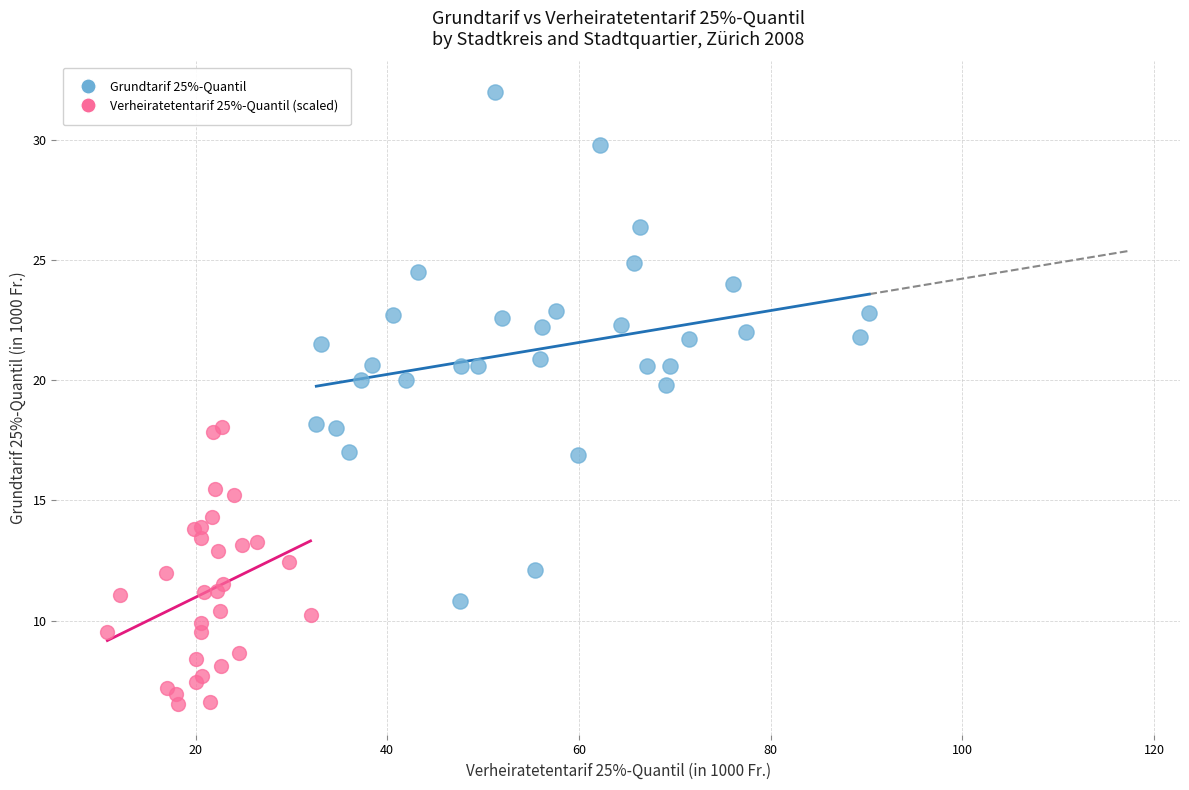

Which series reaches the maximum Y coordinate?

Grundtarif 25%-Quantil